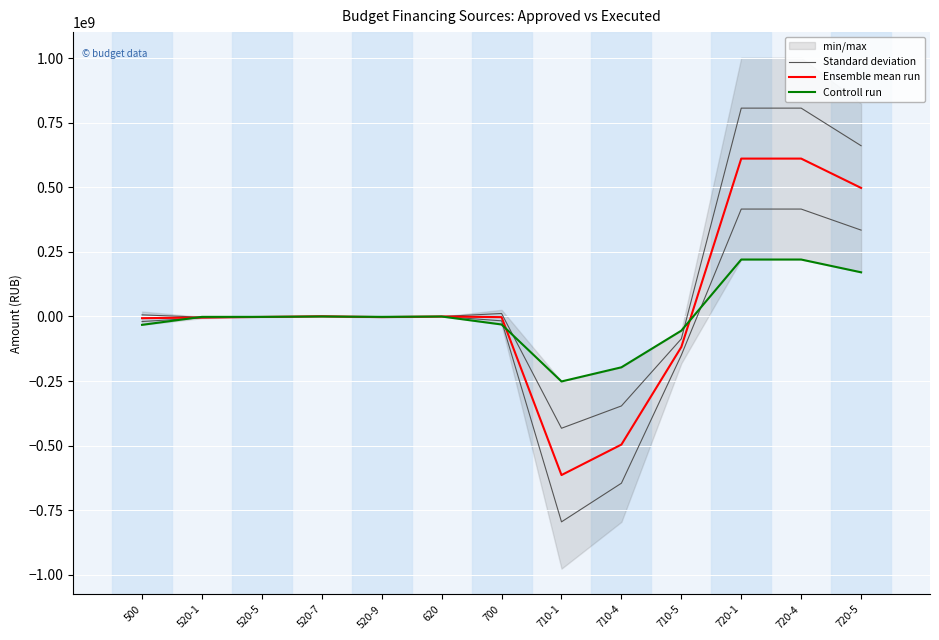

At 520-7, list the series in order from largest to smallest.

Standard deviation, Ensemble mean run, Controll run